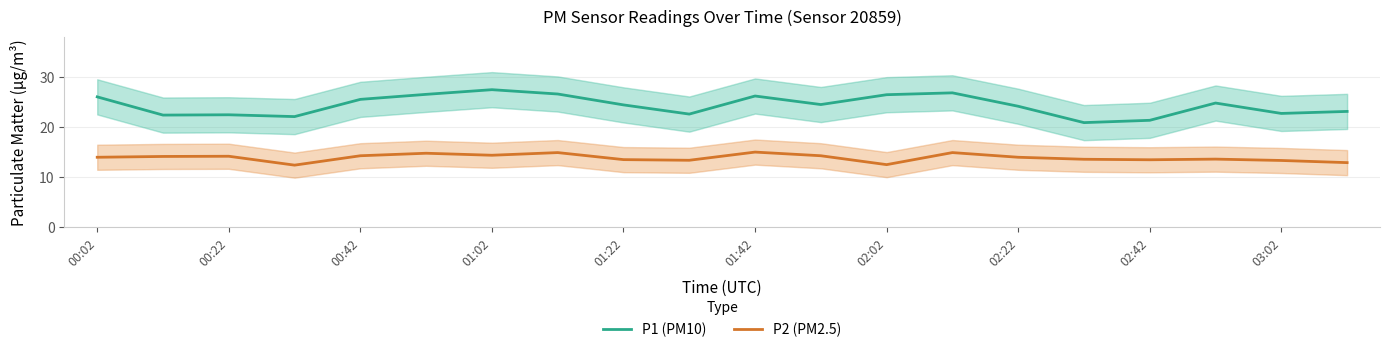

True or false: P2 (PM2.5) and P1 (PM10) intersect in this chart.

False